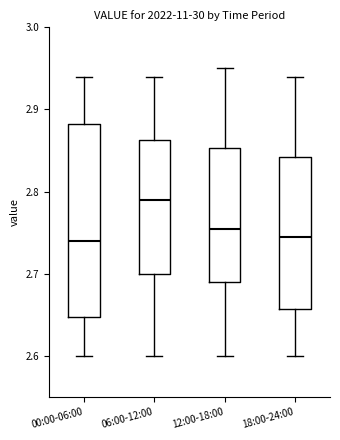

Which box is the tallest, from its lower edge to its upper edge?

00:00-06:00